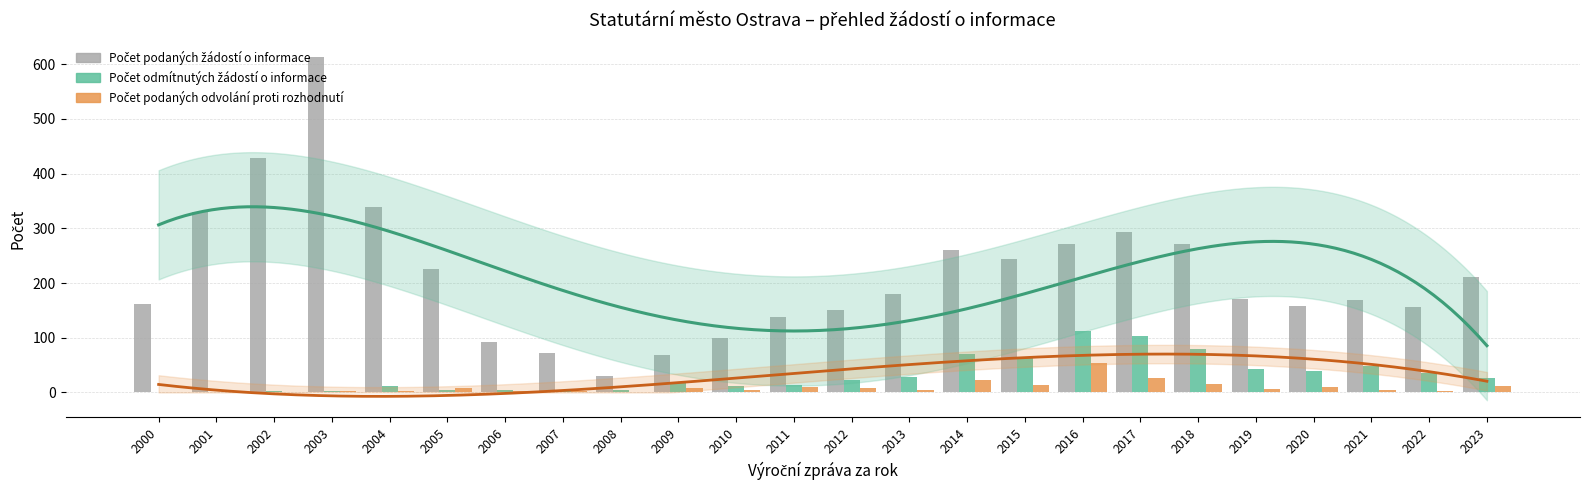

Rank the categories by Počet odmítnutých žádostí o informace value from highest to lowest.

2016, 2017, 2018, 2014, 2015, 2021, 2019, 2020, 2022, 2013, 2023, 2012, 2009, 2011, 2010, 2004, 2005, 2007, 2006, 2008, 2002, 2003, 2000, 2001